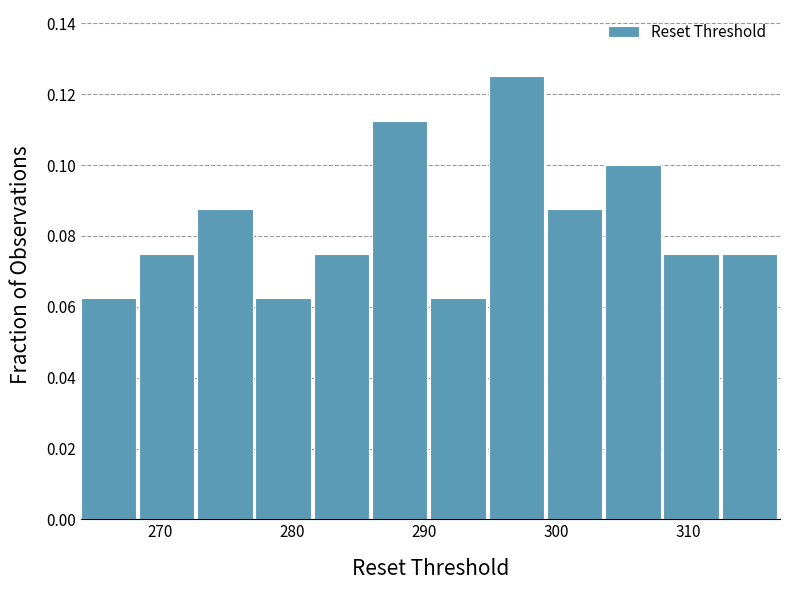

How tall is the bar that spans 286 to 290 on the x-axis? Neither the bar edges nor the heights are printed on the chart, so give them approximately, as read against the axes.

0.112